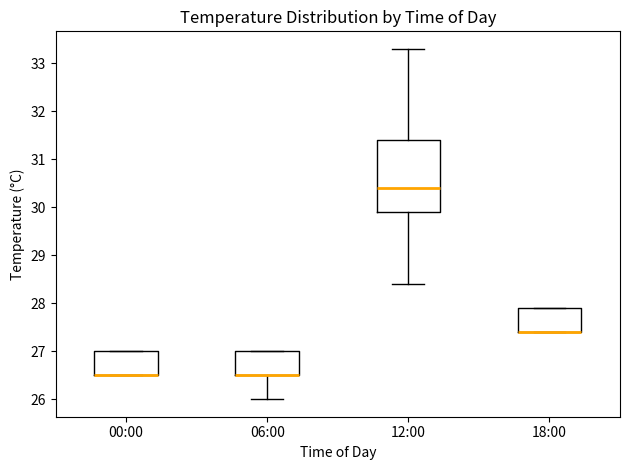

Reading left to right, transcribe this box plot: for each box, give where its median line is, the range the box spans, and where its two whiskers end, as read against the y-axis. The values are not printed on the chart, so give them approximately, as read against the axis.

00:00: median 26.5 (drawn on the box's lower edge), box 26.5 to 27.0, whiskers 26.5 to 27.0
06:00: median 26.5 (drawn on the box's lower edge), box 26.5 to 27.0, whiskers 26.0 to 27.0
12:00: median 30.4, box 29.9 to 31.4, whiskers 28.4 to 33.3
18:00: median 27.4 (drawn on the box's lower edge), box 27.4 to 27.9, whiskers 27.4 to 27.9